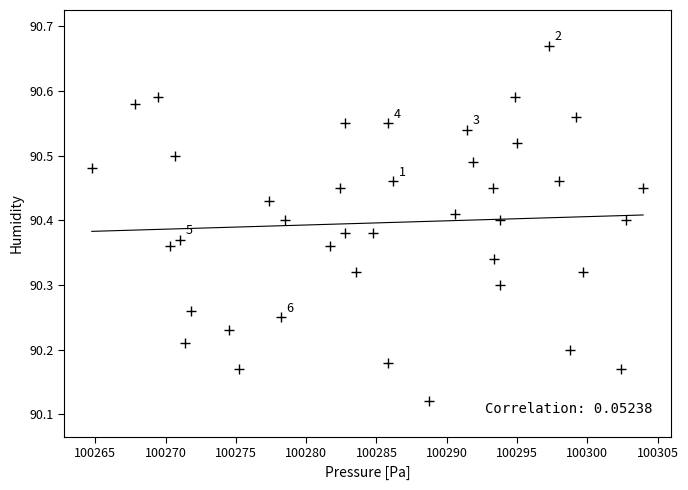

What is the range of X values (max minus min)?

39.2